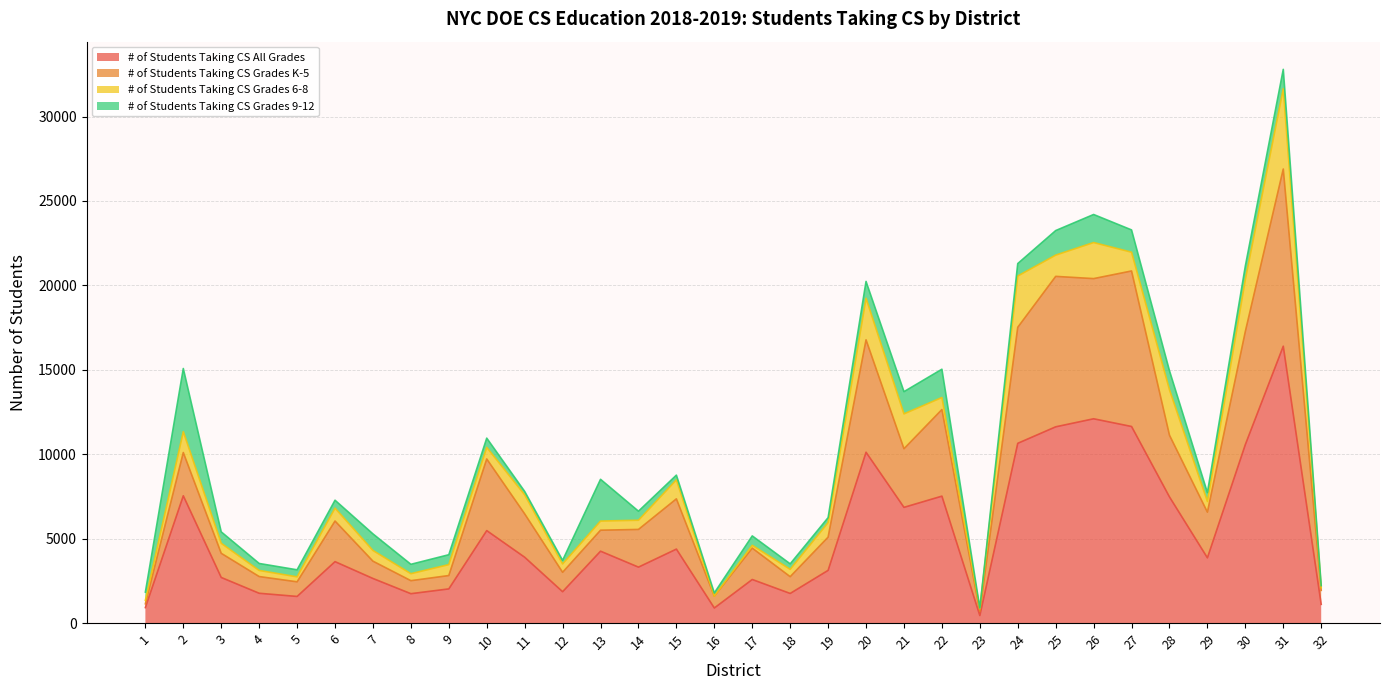

What is the value of the # of Students Taking CS All Grades point at the 32nd from the left?

1110